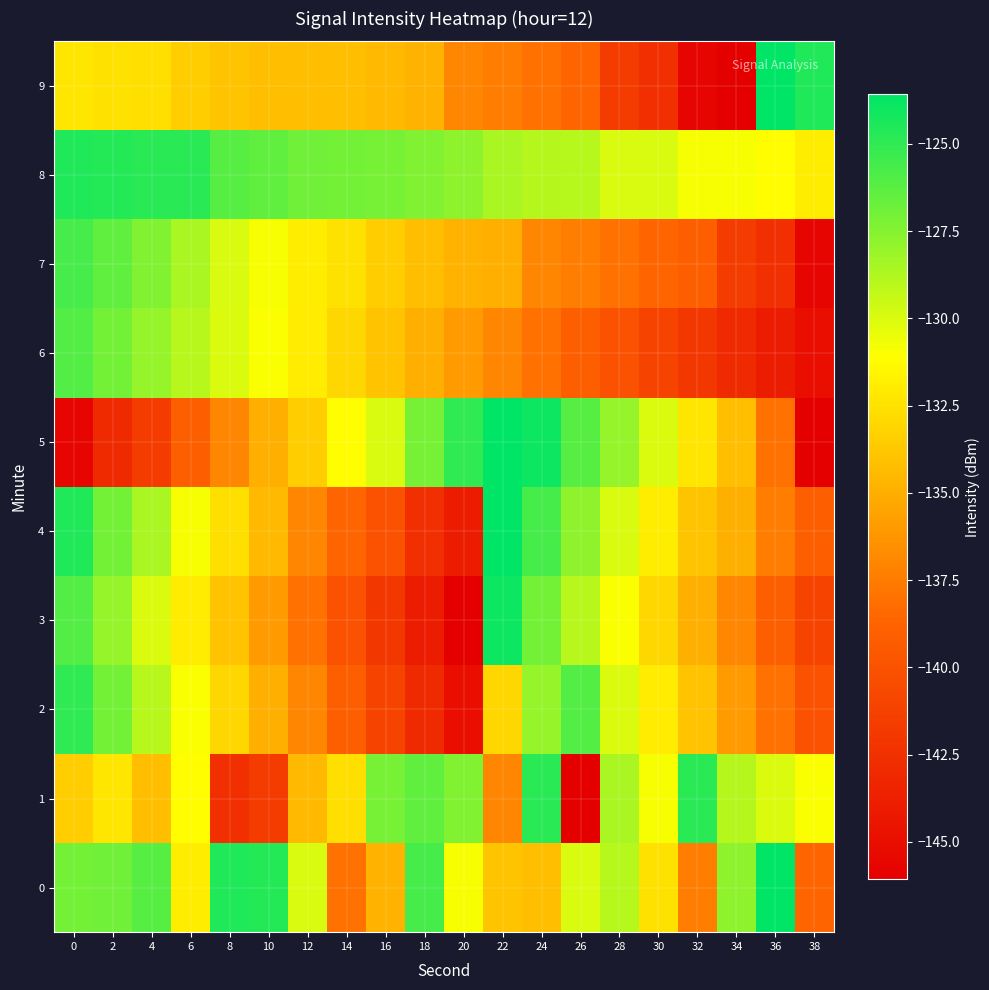

Reading left to right, list all the values displayed in this chart.

0: 0=-127.0	2=-126.9	4=-126.1	6=-132.0	8=-124.5	10=-124.6	12=-130.0	14=-138.0	16=-134.8	18=-125.7	20=-130.9	22=-134.0	24=-134.2	26=-130.0	28=-129.0	30=-132.5	32=-137.4	34=-127.8	36=-123.6	38=-138.7
1: 0=-133.5	2=-132.3	4=-134.2	6=-131.2	8=-142.5	10=-141.7	12=-134.5	14=-132.6	16=-127.1	18=-126.4	20=-127.4	22=-137.0	24=-124.8	26=-146.1	28=-128.6	30=-130.9	32=-124.8	34=-128.9	36=-130.0	38=-131.0
2: 0=-125.0	2=-127.0	4=-129.0	6=-131.0	8=-133.0	10=-135.0	12=-137.0	14=-139.0	16=-141.0	18=-143.0	20=-145.0	22=-133.0	24=-128.0	26=-126.0	28=-130.0	30=-132.0	32=-134.0	34=-136.0	36=-138.0	38=-140.0
3: 0=-126.0	2=-128.0	4=-130.0	6=-132.0	8=-134.0	10=-136.0	12=-138.0	14=-140.0	16=-142.0	18=-144.0	20=-146.0	22=-124.0	24=-127.0	26=-129.0	28=-131.0	30=-133.0	32=-135.0	34=-137.0	36=-139.0	38=-141.0
4: 0=-124.5	2=-127.0	4=-128.6	6=-130.9	8=-132.6	10=-134.5	12=-137.0	14=-138.7	16=-140.0	18=-142.5	20=-144.0	22=-123.6	24=-125.7	26=-127.8	28=-130.0	30=-132.0	32=-134.0	34=-135.0	36=-137.4	38=-139.0
5: 0=-145.6	2=-143.0	4=-141.7	6=-139.0	8=-137.0	10=-135.0	12=-133.5	14=-131.2	16=-130.0	18=-127.1	20=-125.0	22=-123.0	24=-124.0	26=-126.1	28=-128.0	30=-130.0	32=-132.3	34=-134.2	36=-138.0	38=-146.1
6: 0=-126.0	2=-127.0	4=-128.0	6=-129.0	8=-130.0	10=-131.0	12=-132.0	14=-133.0	16=-134.0	18=-135.0	20=-136.0	22=-137.0	24=-138.0	26=-139.0	28=-140.0	30=-141.0	32=-142.0	34=-143.0	36=-144.0	38=-145.0
7: 0=-125.7	2=-126.4	4=-127.4	6=-128.6	8=-130.0	10=-130.9	12=-132.0	14=-132.5	16=-133.5	18=-134.2	20=-134.8	22=-135.0	24=-137.0	26=-137.4	28=-138.0	30=-138.7	32=-139.0	34=-141.7	36=-142.5	38=-145.6
8: 0=-124.5	2=-124.6	4=-124.8	6=-124.8	8=-126.1	10=-126.4	12=-126.9	14=-127.0	16=-127.1	18=-127.4	20=-127.8	22=-128.6	24=-128.9	26=-129.0	28=-130.0	30=-130.0	32=-130.9	34=-130.9	36=-131.2	38=-132.0
9: 0=-132.3	2=-132.5	4=-132.6	6=-133.5	8=-134.0	10=-134.2	12=-134.2	14=-134.2	16=-134.5	18=-134.8	20=-137.0	22=-137.4	24=-138.0	26=-138.7	28=-141.7	30=-142.5	32=-145.6	34=-146.1	36=-123.6	38=-124.5